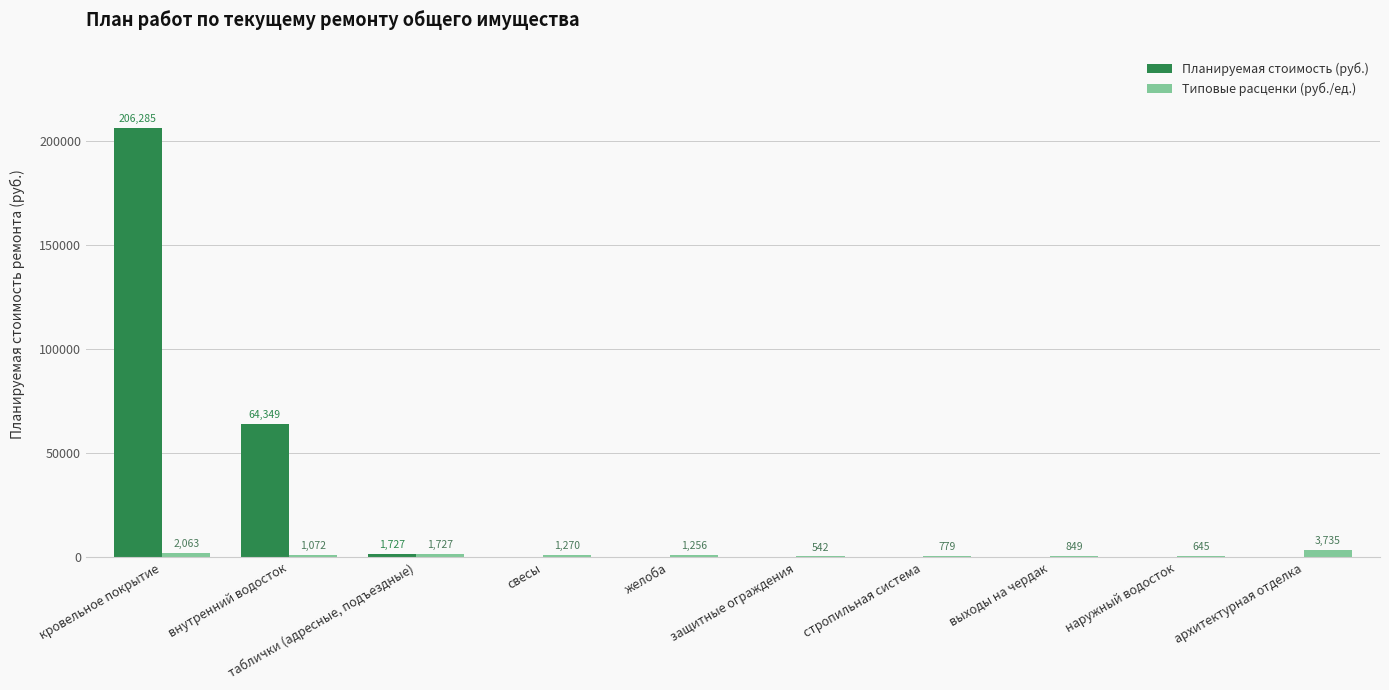

At which category does the chart reach its peak across all series?

кровельное покрытие